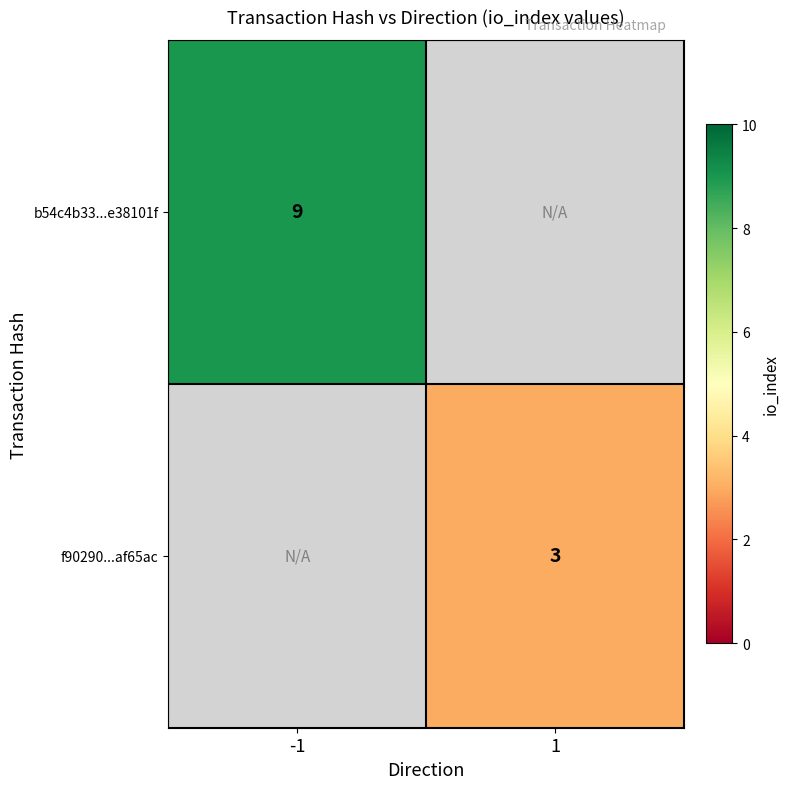

Is the value of f90290...af65ac at 1 greater than the value of b54c4b33...e38101f at -1?

No